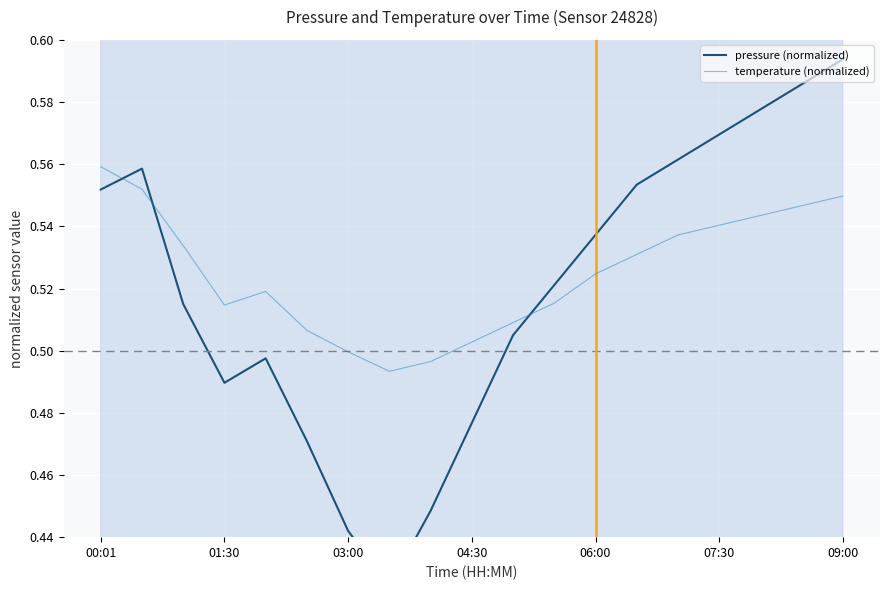

Which series ends up on top after the final intersection of pressure (normalized) and temperature (normalized)?

pressure (normalized)